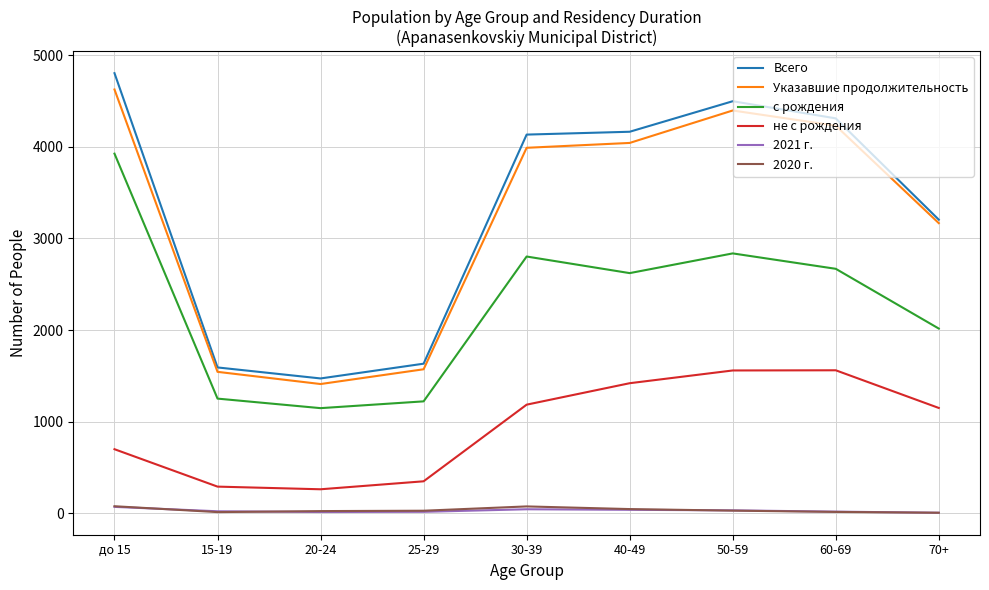

In с рождения, how many points are higher than both neighbors (excluding endpoints)?

2